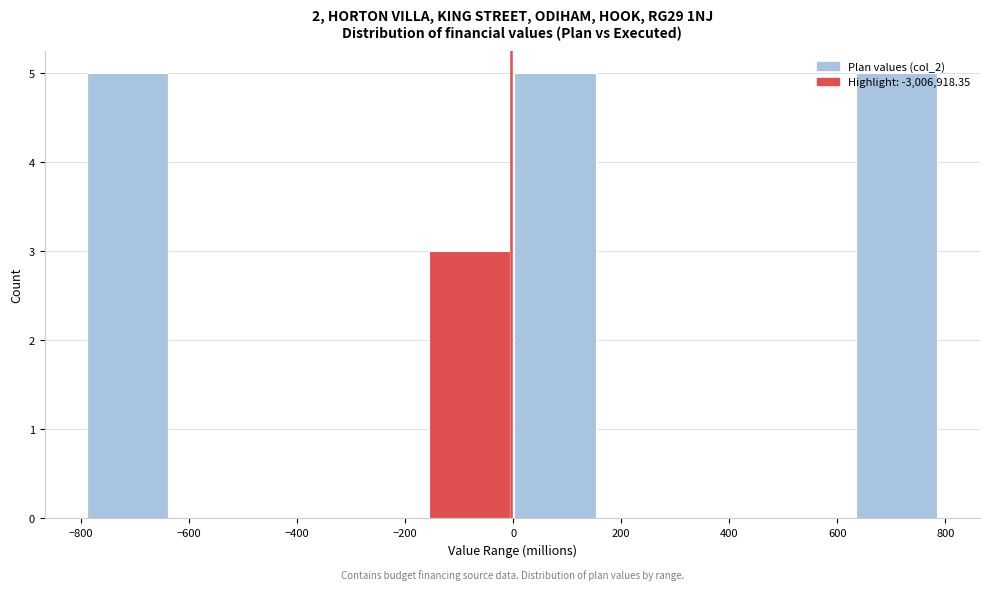

How tall is the bar that spans -800 to -640 on the x-axis? Neither the bar edges nor the heights are printed on the chart, so give them approximately, as read against the axes.

5